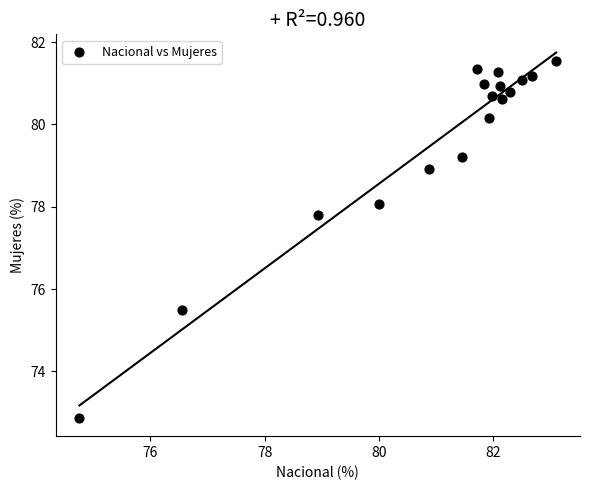

What is the range of X values (max minus min)?

8.3